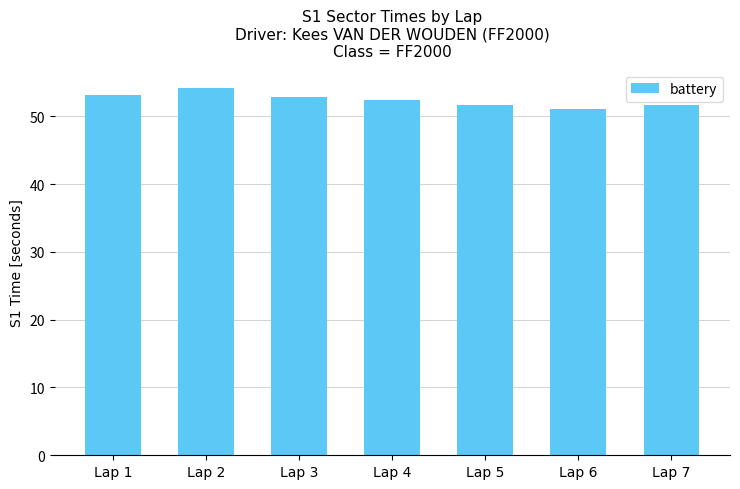

Are the bars horizontal?

No